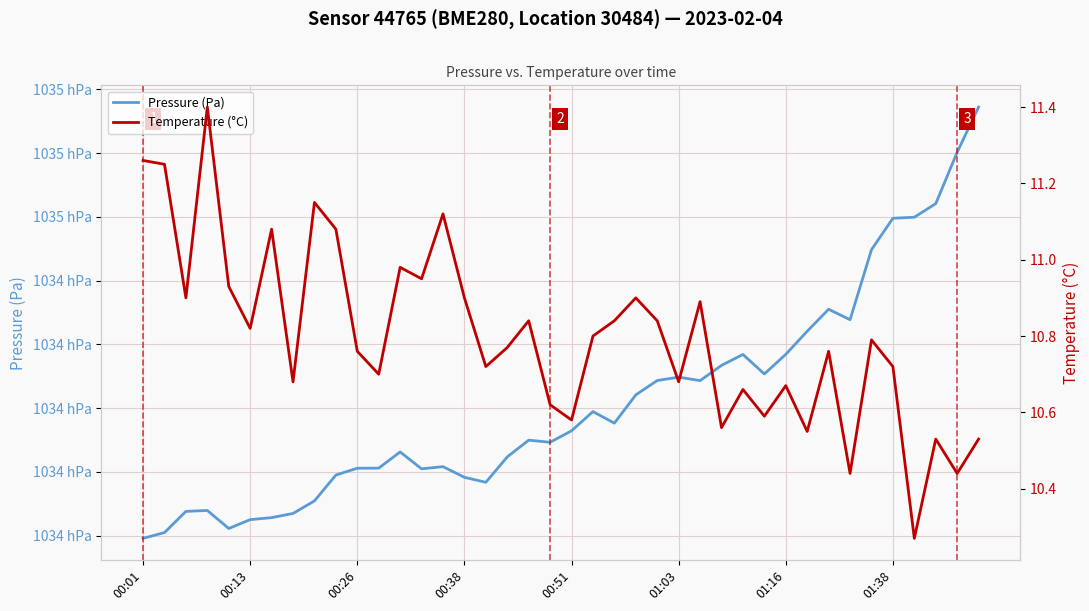

Reading left to right, extract all data points from this chart.

Pressure (Pa): 103359.1	103360.9	103367.6	103367.9	103362.2	103365.0	103365.6	103366.9	103370.9	103379.0	103381.1	103381.2	103386.2	103380.9	103381.6	103378.3	103376.7	103384.7	103389.9	103389.3	103392.9	103398.9	103395.3	103404.2	103408.7	103409.7	103408.6	103413.4	103416.8	103410.7	103416.9	103424.1	103431.0	103427.8	103449.7	103459.6	103459.9	103464.2	103480.3	103494.5
Temperature (°C): 11.3	11.2	10.9	11.4	10.9	10.8	11.1	10.7	11.2	11.1	10.8	10.7	11.0	10.9	11.1	10.9	10.7	10.8	10.8	10.6	10.6	10.8	10.8	10.9	10.8	10.7	10.9	10.6	10.7	10.6	10.7	10.6	10.8	10.4	10.8	10.7	10.3	10.5	10.4	10.5